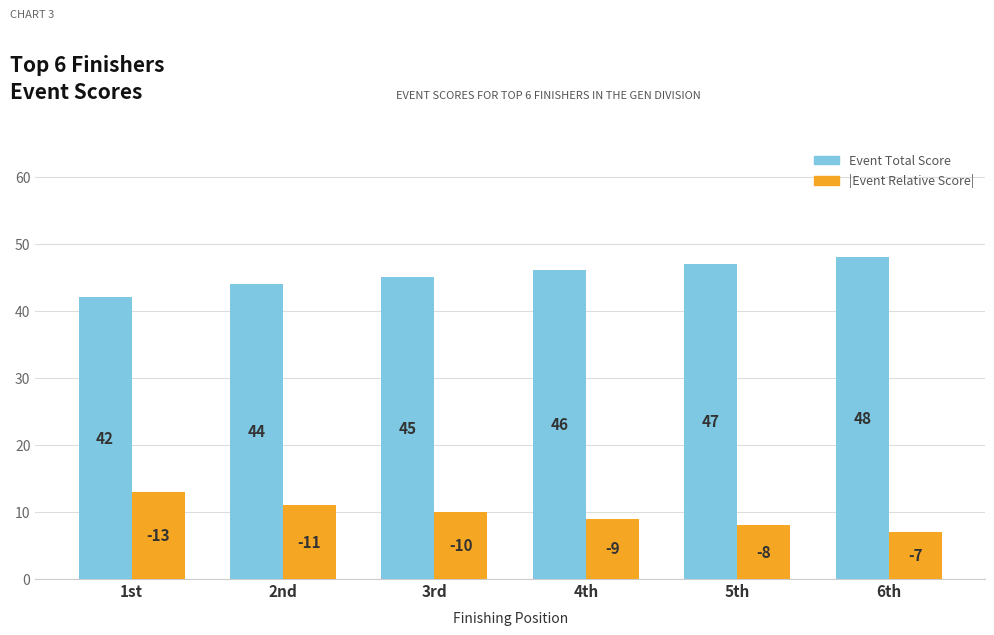

Count the number of categories in the chart.

6